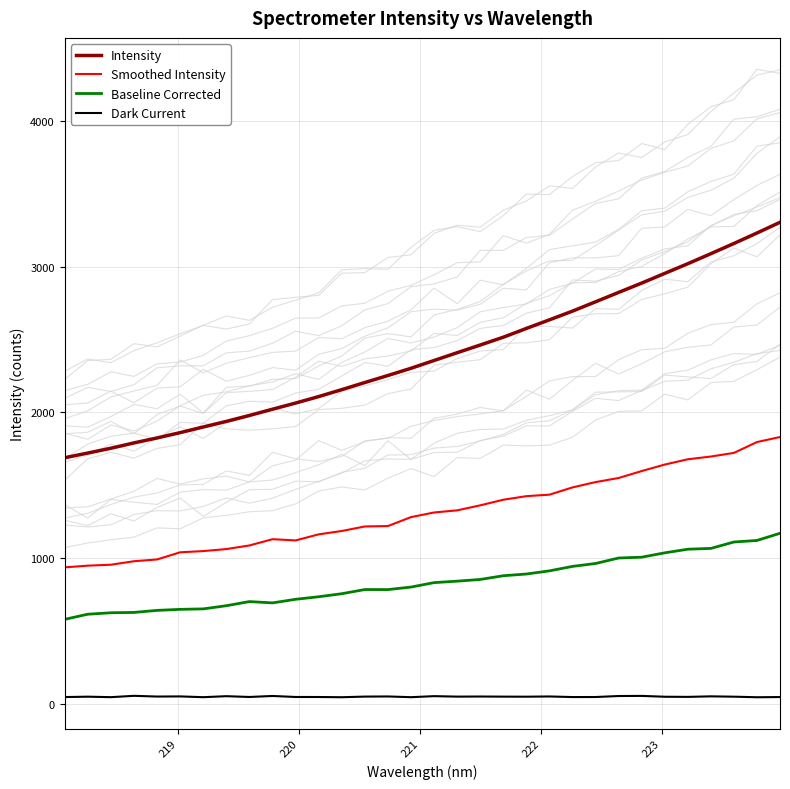

How many categories are shown in the chart?

32